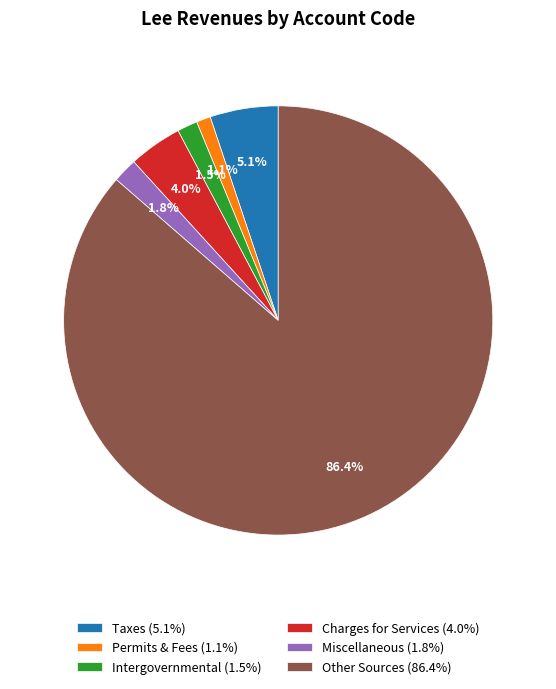

What is the largest slice in the pie chart?

Other Sources (86.4%)